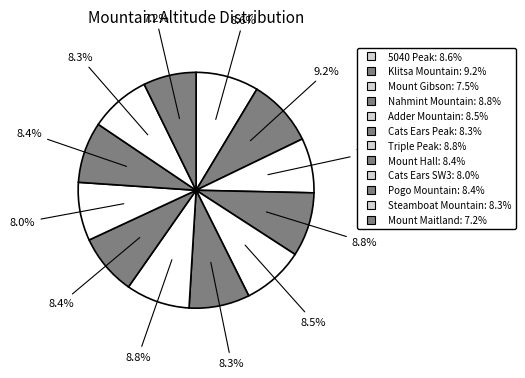

What is the smallest slice in the pie chart?

Mount Maitland